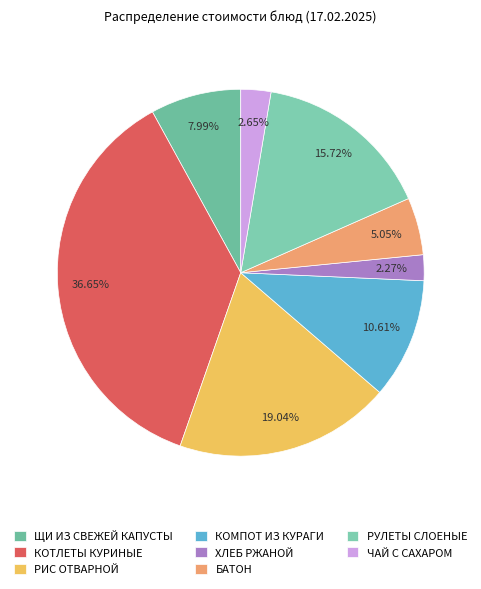

What is the ratio of the value at КОТЛЕТЫ КУРИНЫЕ to the value at РУЛЕТЫ СЛОЕНЫЕ?

2.3